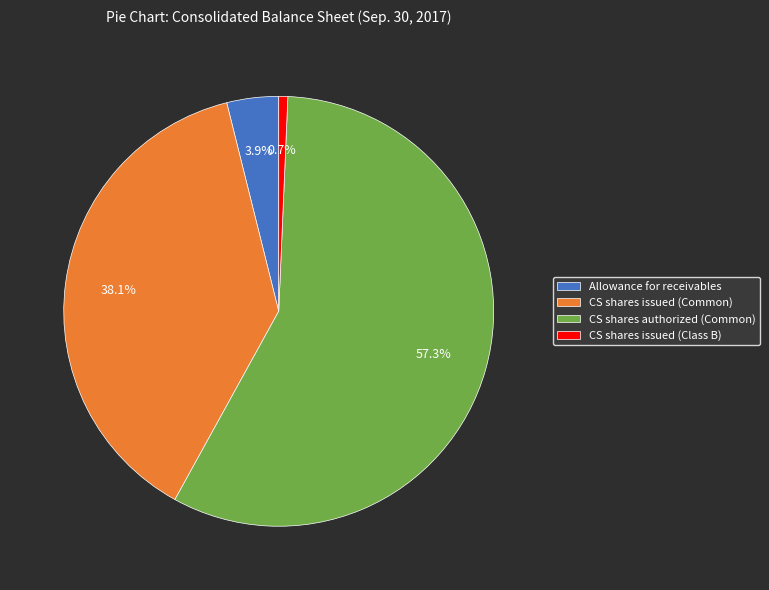

Combined, what portion of the pie is CS shares authorized (Common) and Allowance for receivables?

61.2%